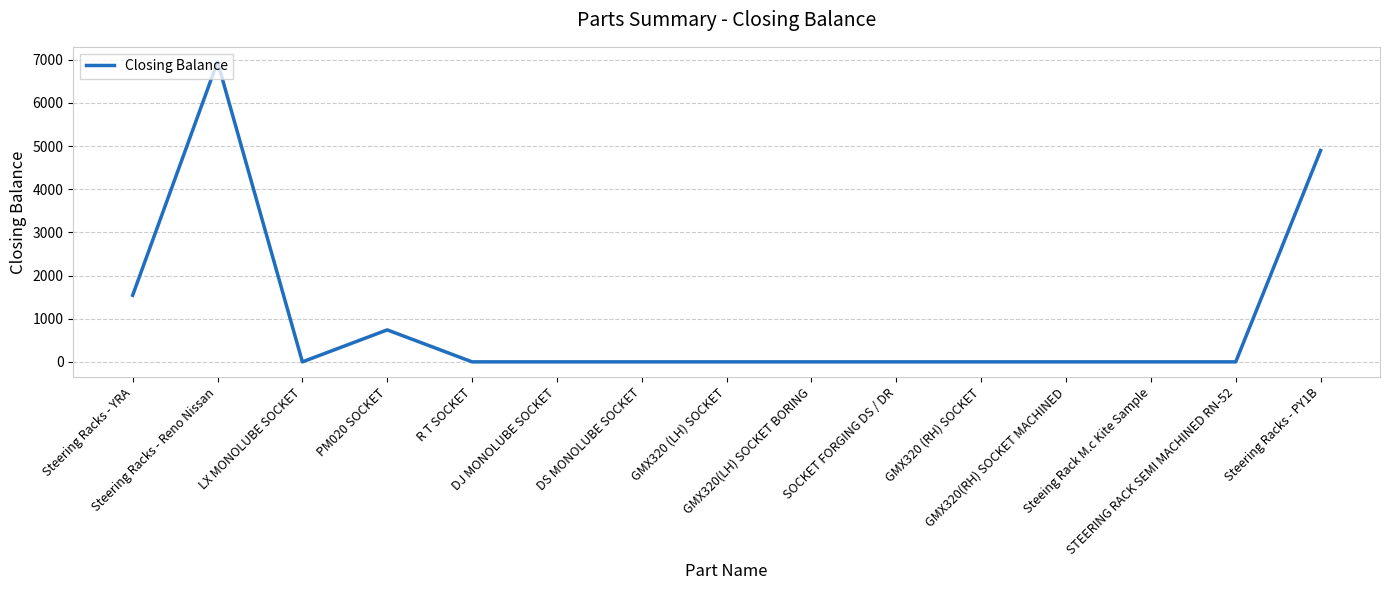

Count the values in the range 0 to 741.

12